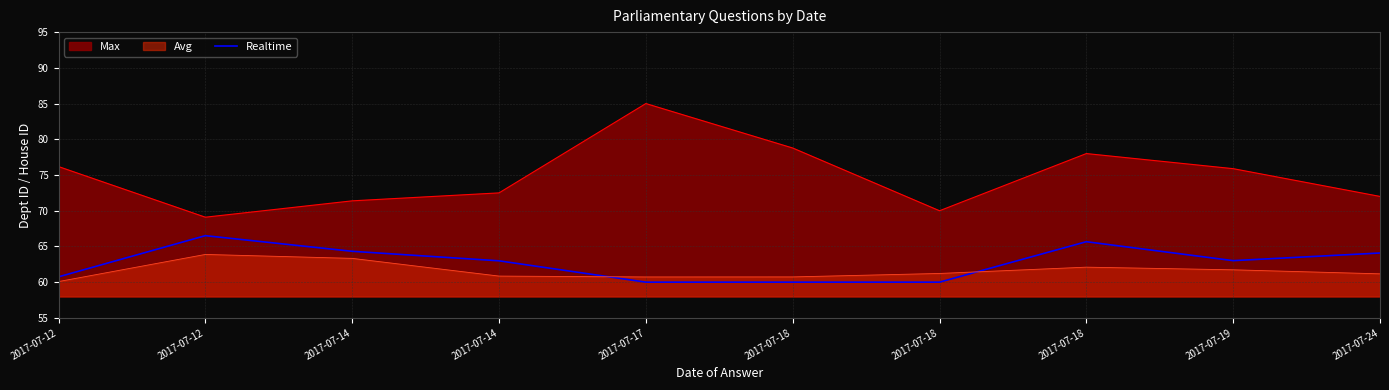

True or false: the data shows 60.0 at 2017-07-18.

True